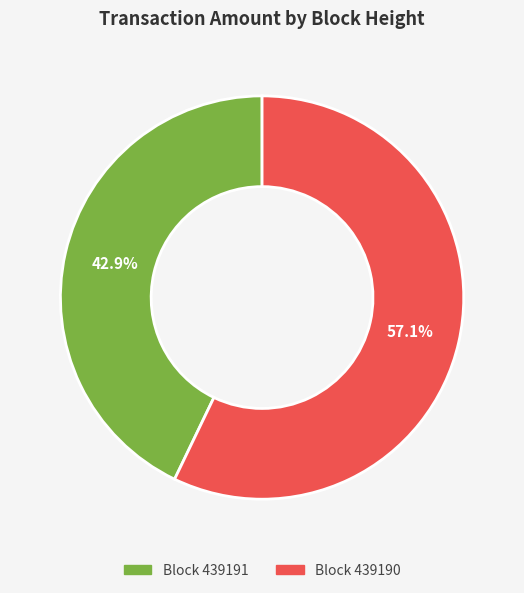

To the nearest percent, what is the average slice percentage?

50%